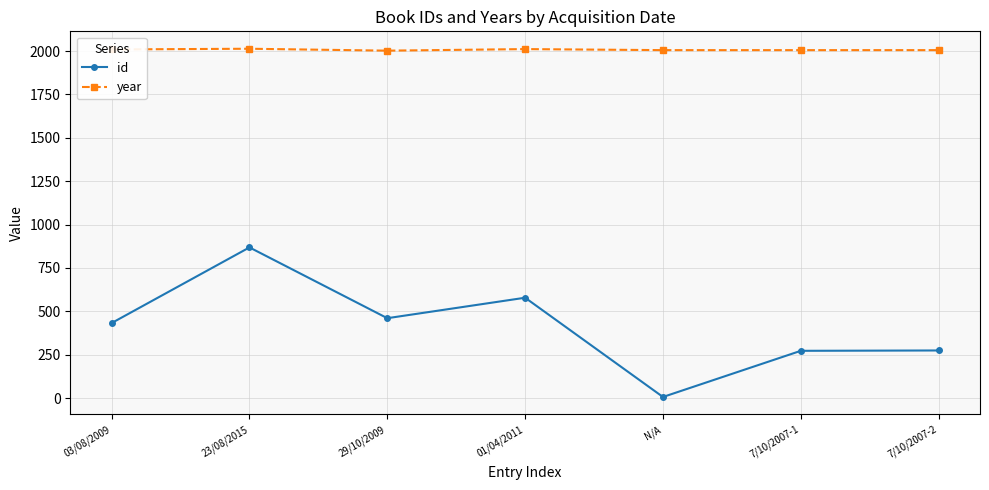

Does the chart display data point markers on the line(s)?

Yes